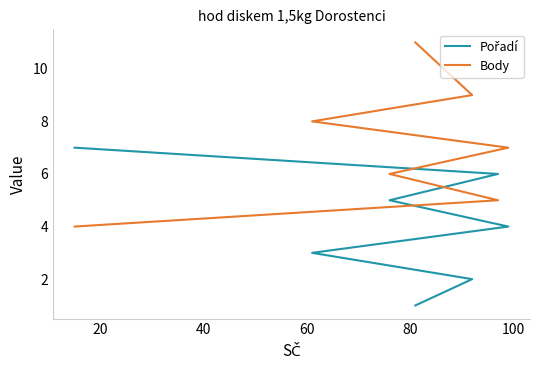

List the series in order of their overall mean, lowest first.

Pořadí, Body